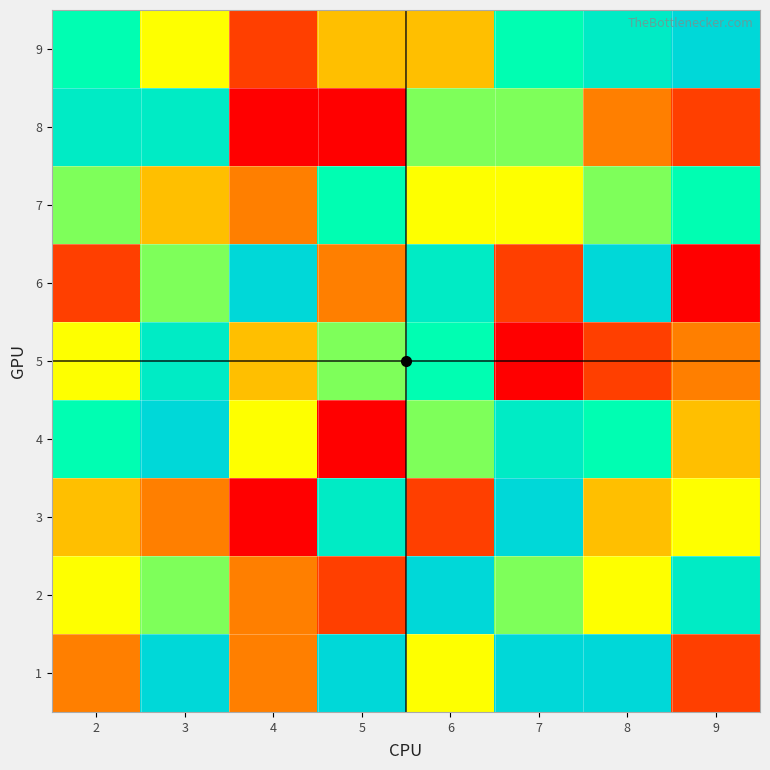

Reading left to right, what are all the values shown in this chart?

1: 2=3	3=9	4=3	5=9	6=5	7=9	8=9	9=2
2: 2=5	3=6	4=3	5=2	6=9	7=6	8=5	9=8
3: 2=4	3=3	4=1	5=8	6=2	7=9	8=4	9=5
4: 2=7	3=9	4=5	5=1	6=6	7=8	8=7	9=4
5: 2=5	3=8	4=4	5=6	6=7	7=1	8=2	9=3
6: 2=2	3=6	4=9	5=3	6=8	7=2	8=9	9=1
7: 2=6	3=4	4=3	5=7	6=5	7=5	8=6	9=7
8: 2=8	3=8	4=1	5=1	6=6	7=6	8=3	9=2
9: 2=7	3=5	4=2	5=4	6=4	7=7	8=8	9=9